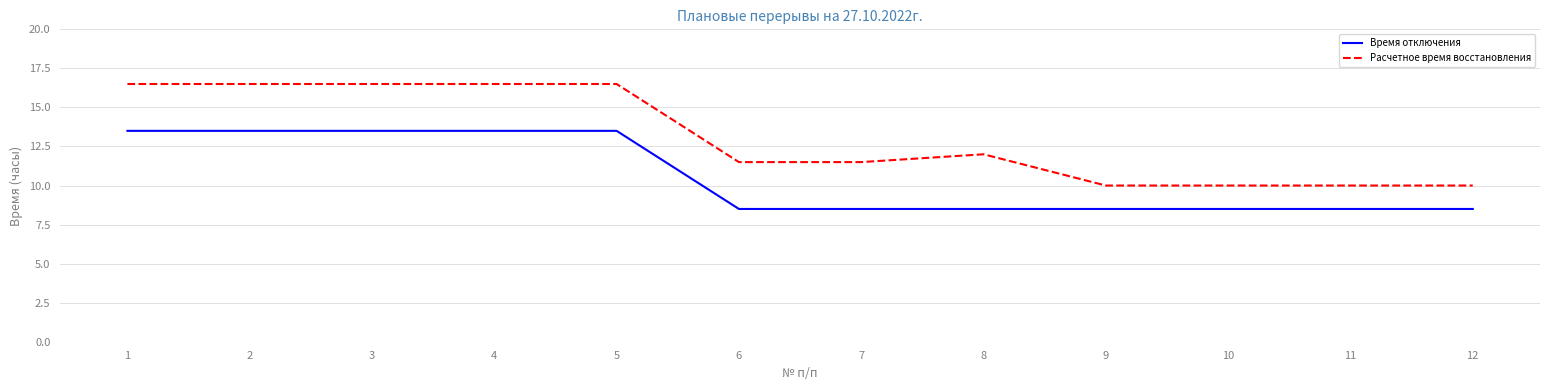

What is the difference between the highest and lowest values at 4?

3.0